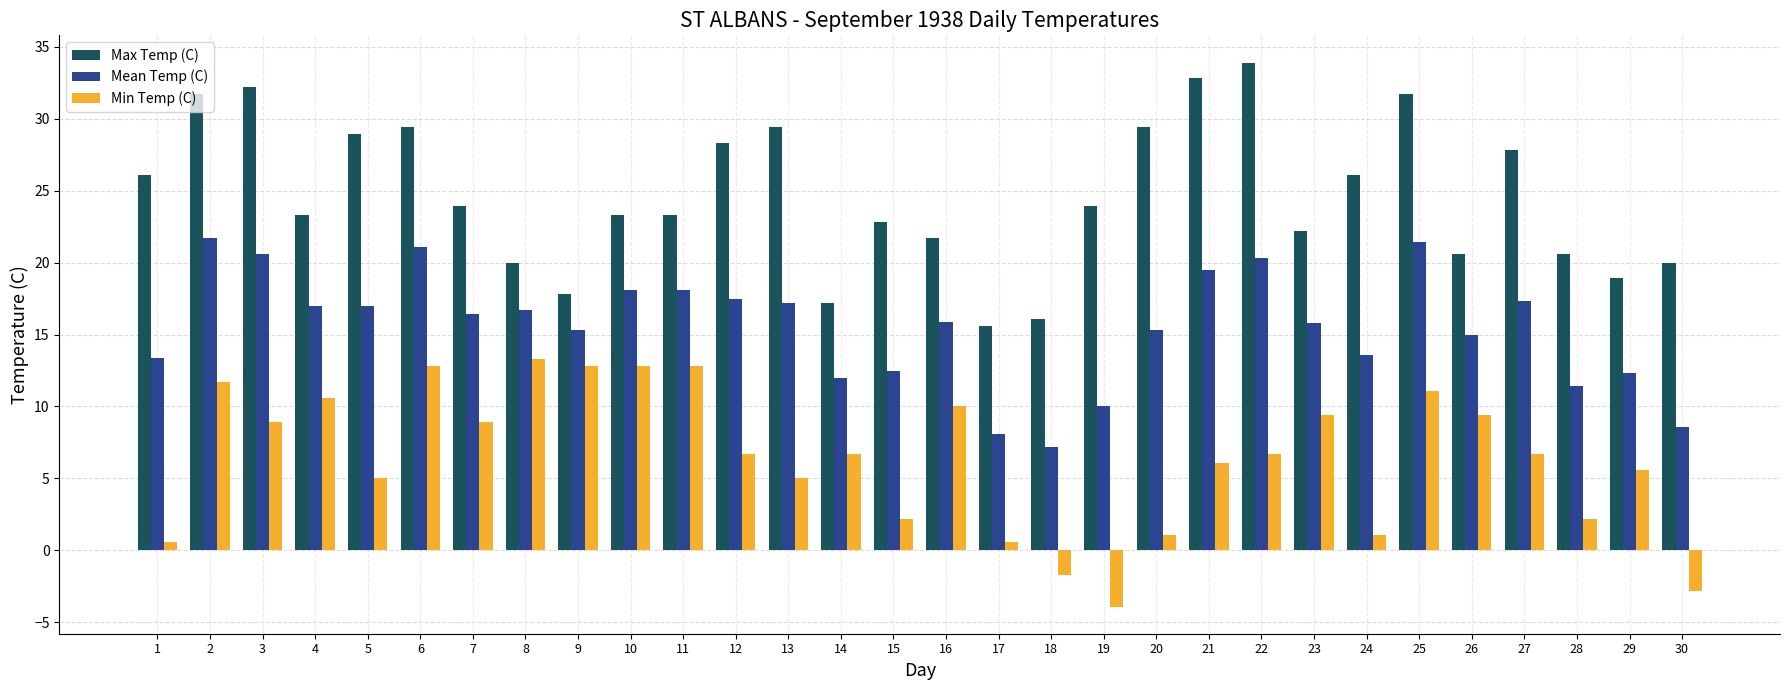

What is the value of the Max Temp (C) bar at the 23rd from the left?

22.2